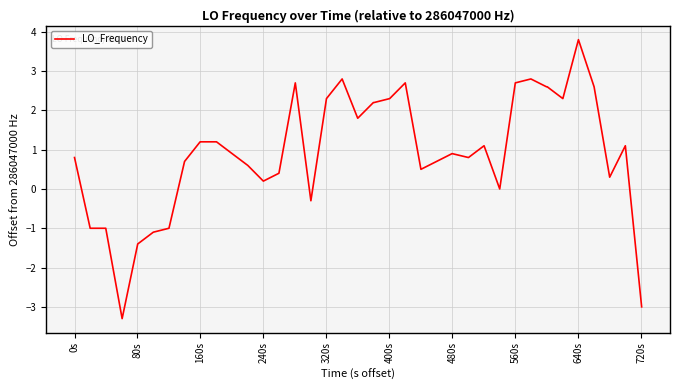

What is the greatest value displayed?

3.8